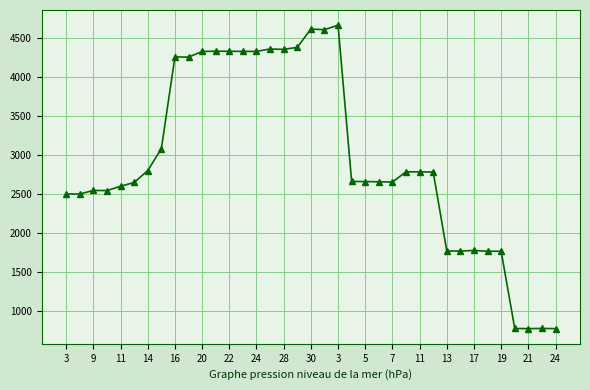

What is the difference between the second highest and second lowest values?

3836.5